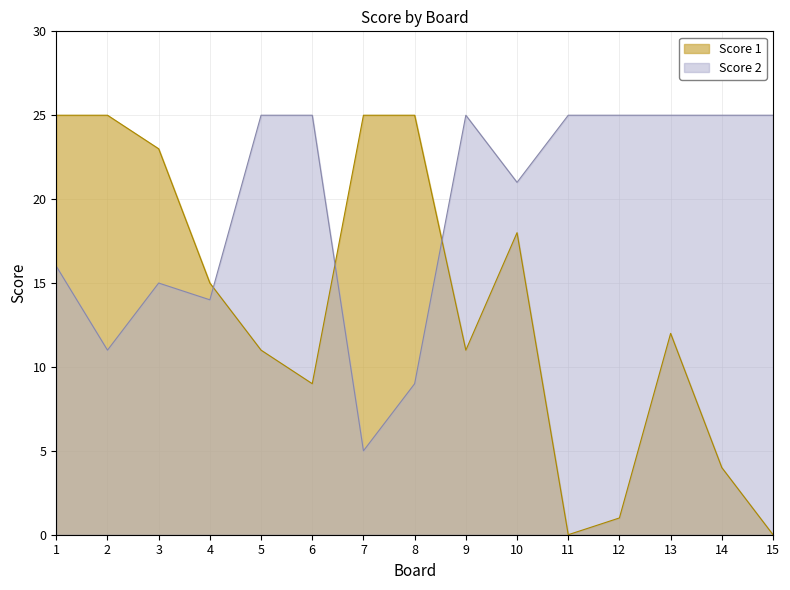

What is the sum of the Score 2 values at 8 and 15?

34